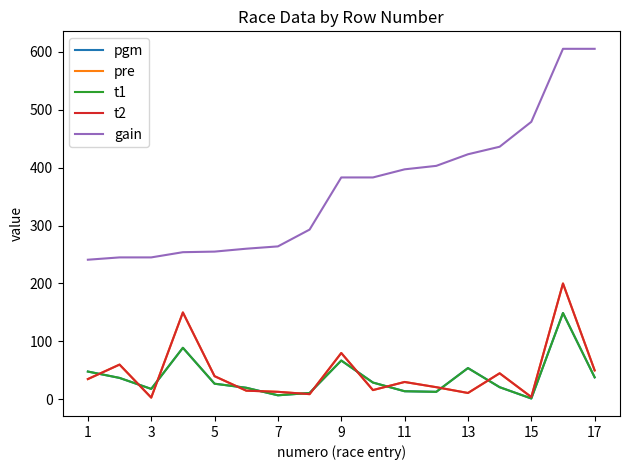

Does the chart display data point markers on the line(s)?

No